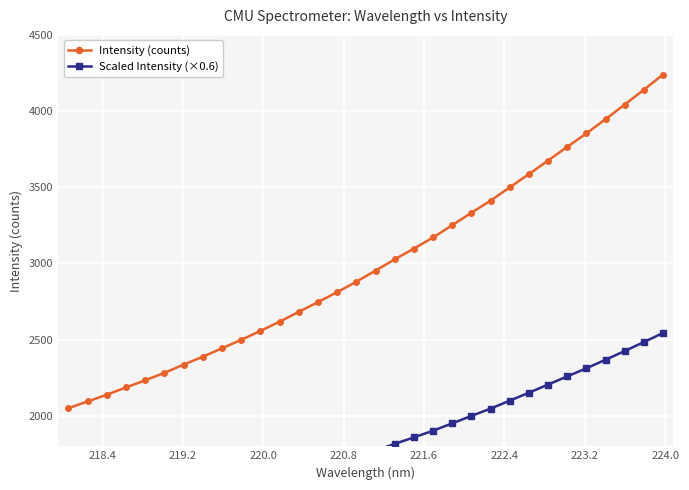

Is this an area chart (filled region under the line)?

No